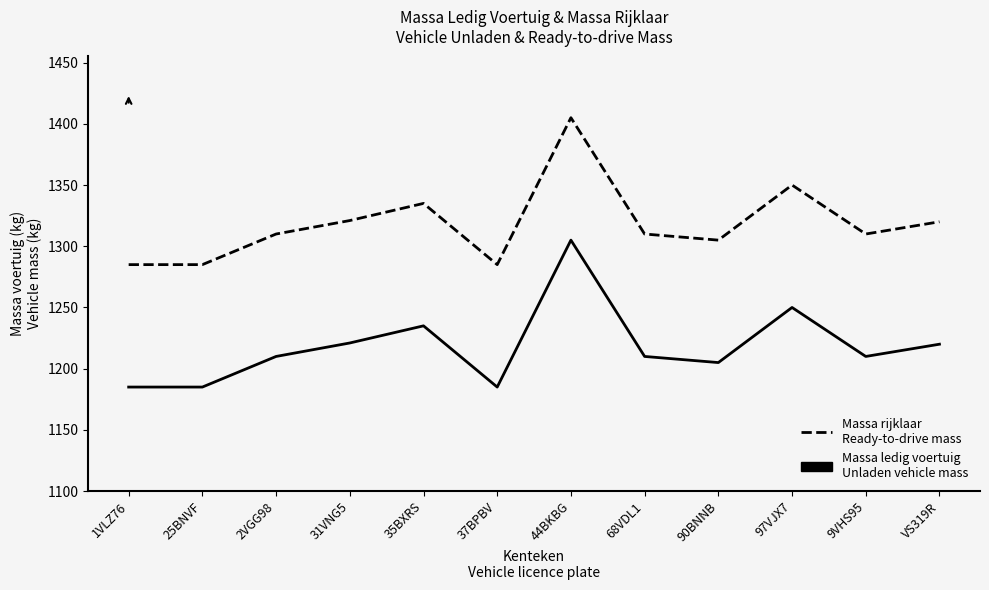

At which category does the chart reach its peak across all series?

44BKBG